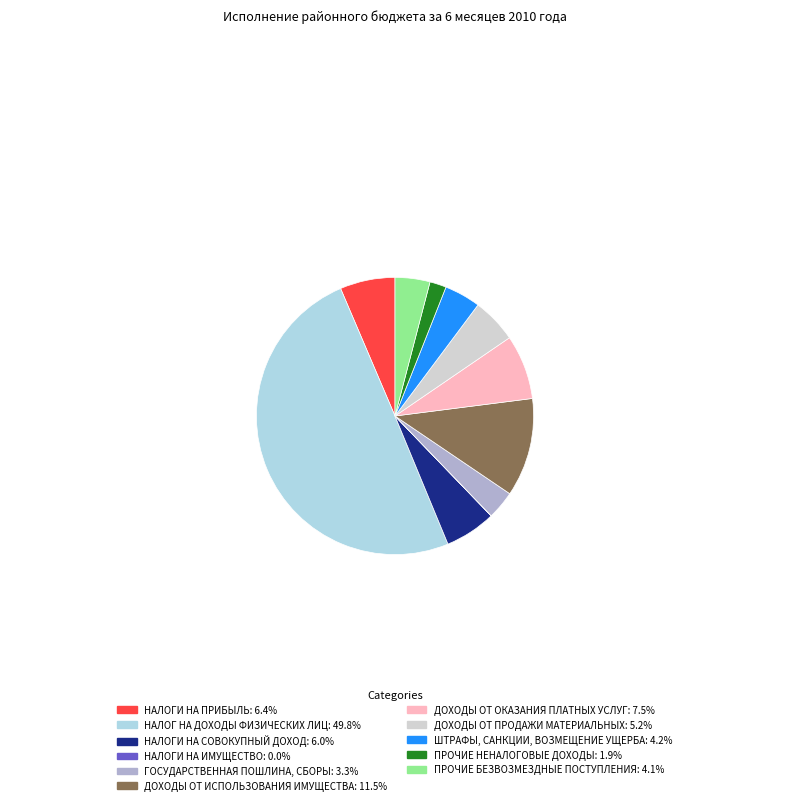

Approximately how many times larger is the value at ГОСУДАРСТВЕННАЯ ПОШЛИНА, СБОРЫ: 3.3% compared to НАЛОГИ НА ПРИБЫЛЬ: 6.4%?

0.5